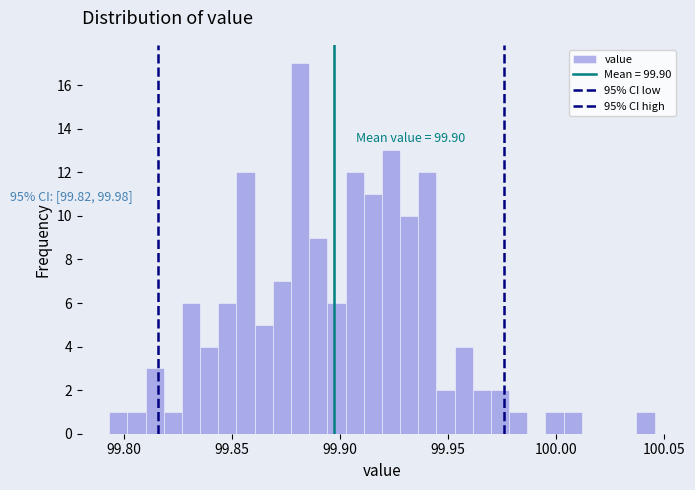

Read against the x-axis, roughly where is the centre of the tallest bar?

99.880